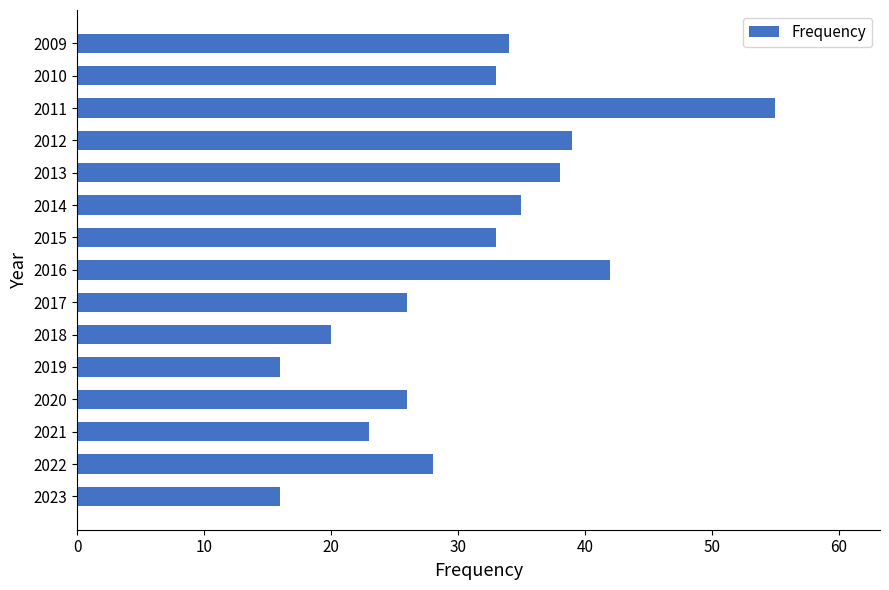

Read the value at 2018.

20